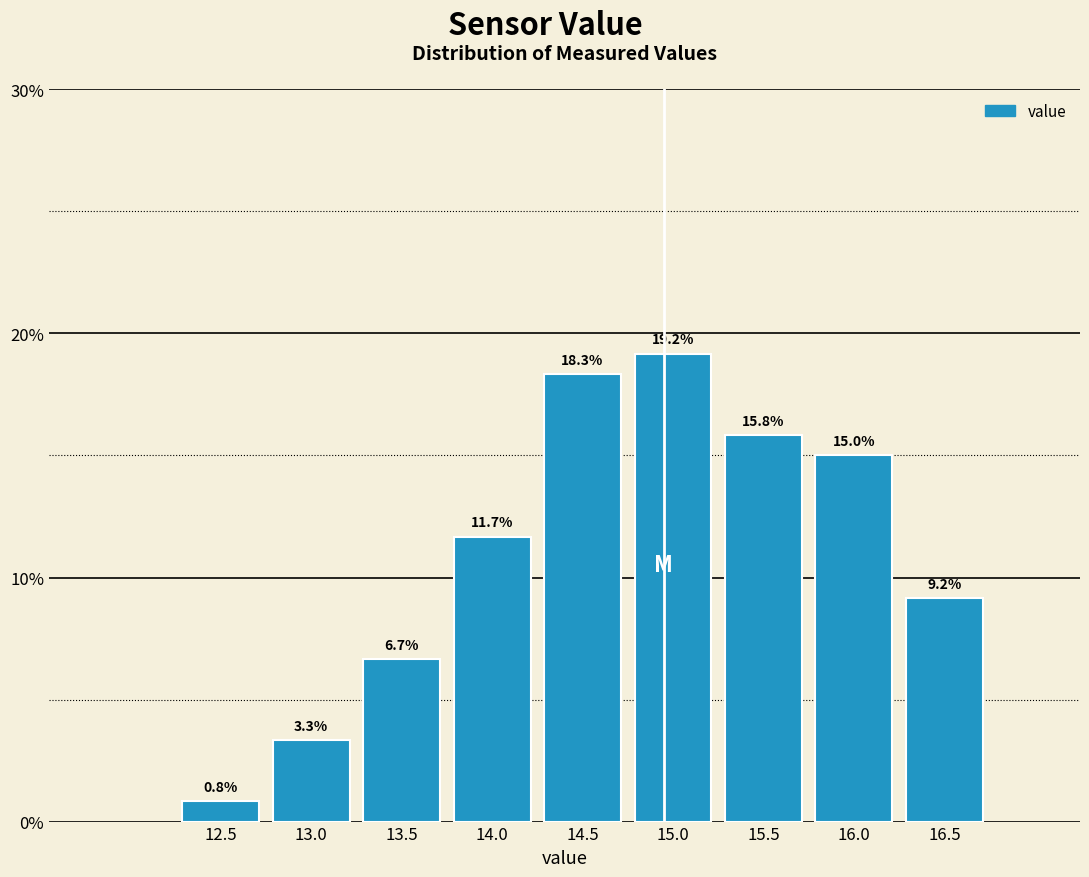

Reading right to left, what are all the values shown in this chart?

16.5=9.2	16.0=15.0	15.5=15.8	15.0=19.2	14.5=18.3	14.0=11.7	13.5=6.7	13.0=3.3	12.5=0.8